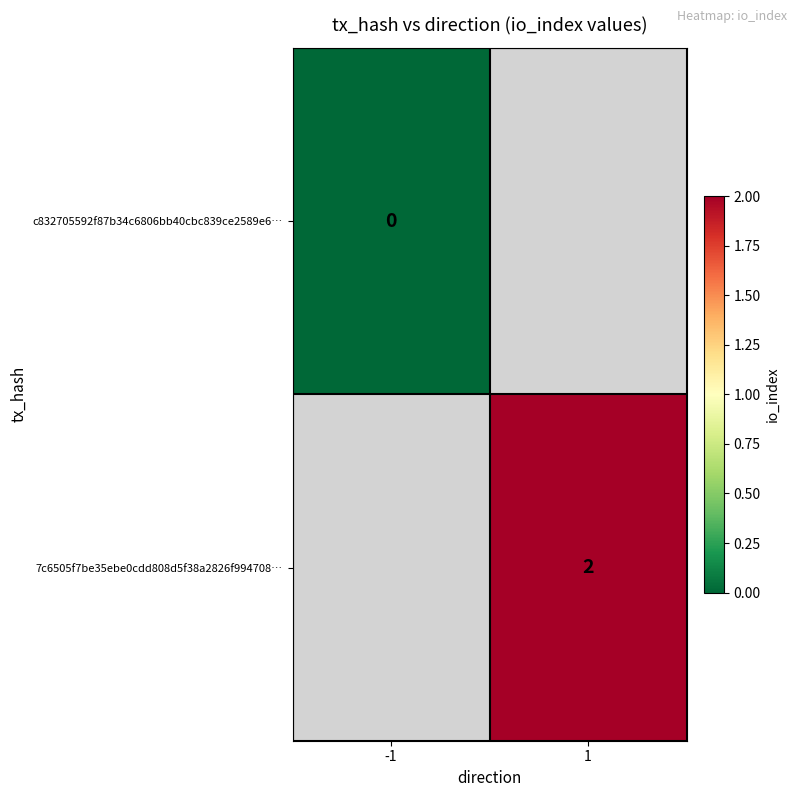

The 7c6505f7be35ebe0cdd808d5f38a2826f994708… series shows 1 at 1. True or false?

False